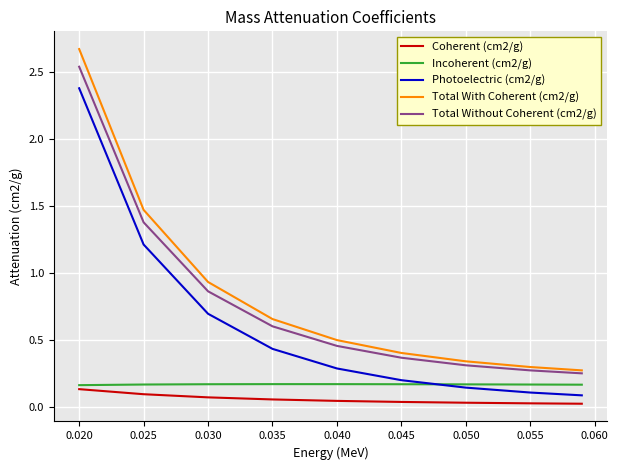

True or false: Coherent (cm2/g) and Total With Coherent (cm2/g) intersect in this chart.

False